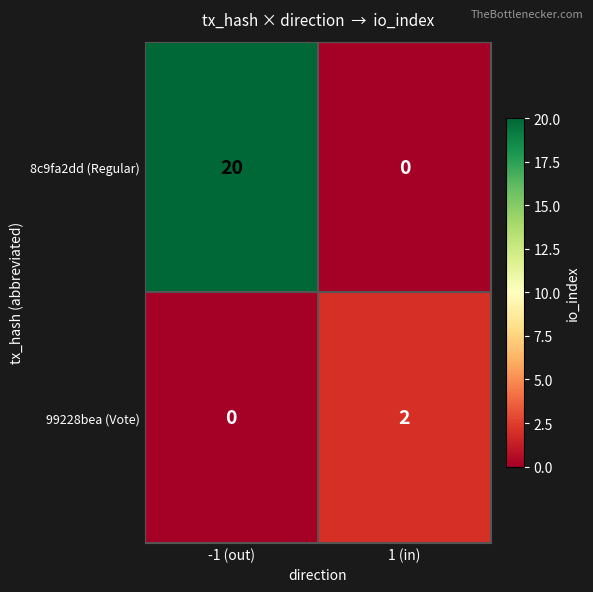

Rank the series by their average value, from highest to lowest.

8c9fa2dd (Regular), 99228bea (Vote)